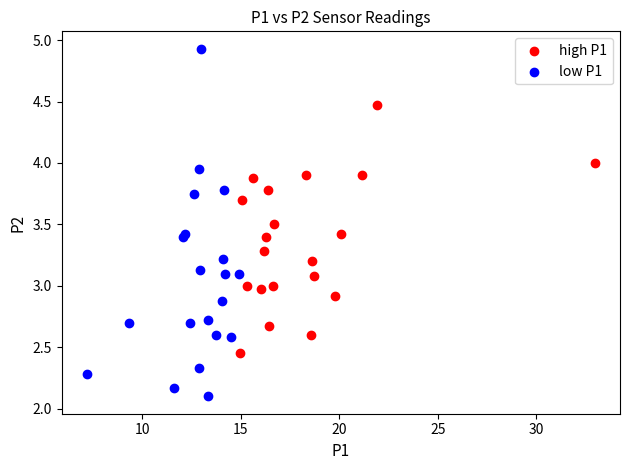

Which series contains the highest Y value?

low P1